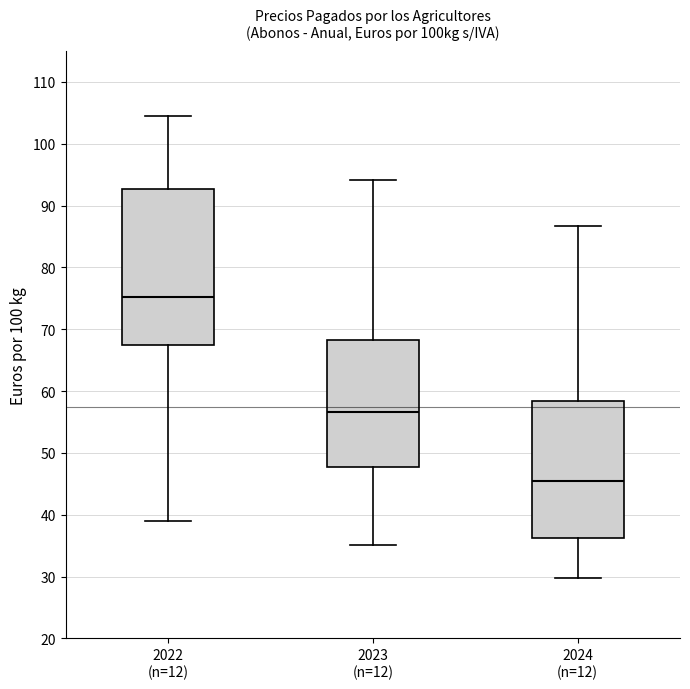

Which box's median line is the highest?

2022 (n=12)